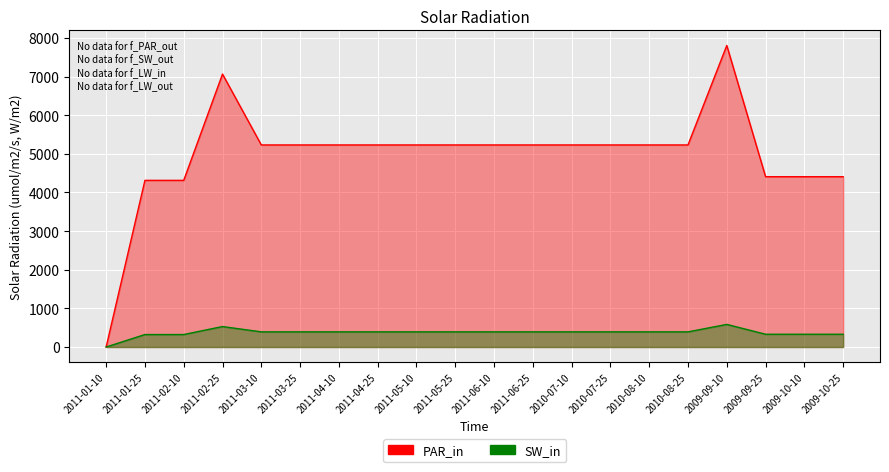

At which label does Salary first exceed 392?

2011-02-25